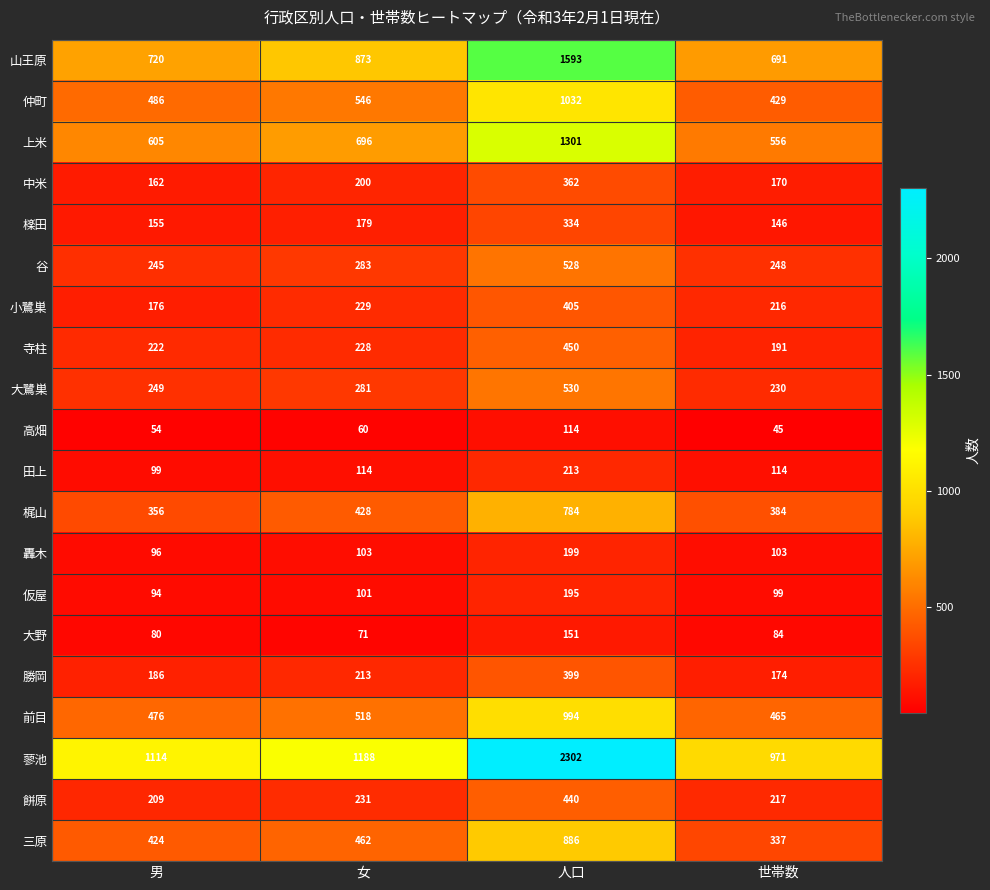

At how many categories does at least one series exceed 47?

4